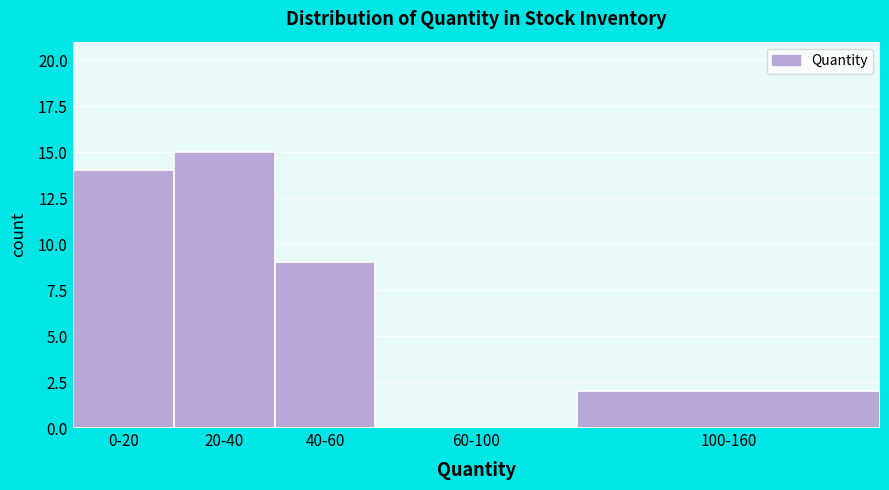

Reading left to right, transcribe all the data shown in this chart.

0-20=14	20-40=15	40-60=9	60-100=0	100-160=2